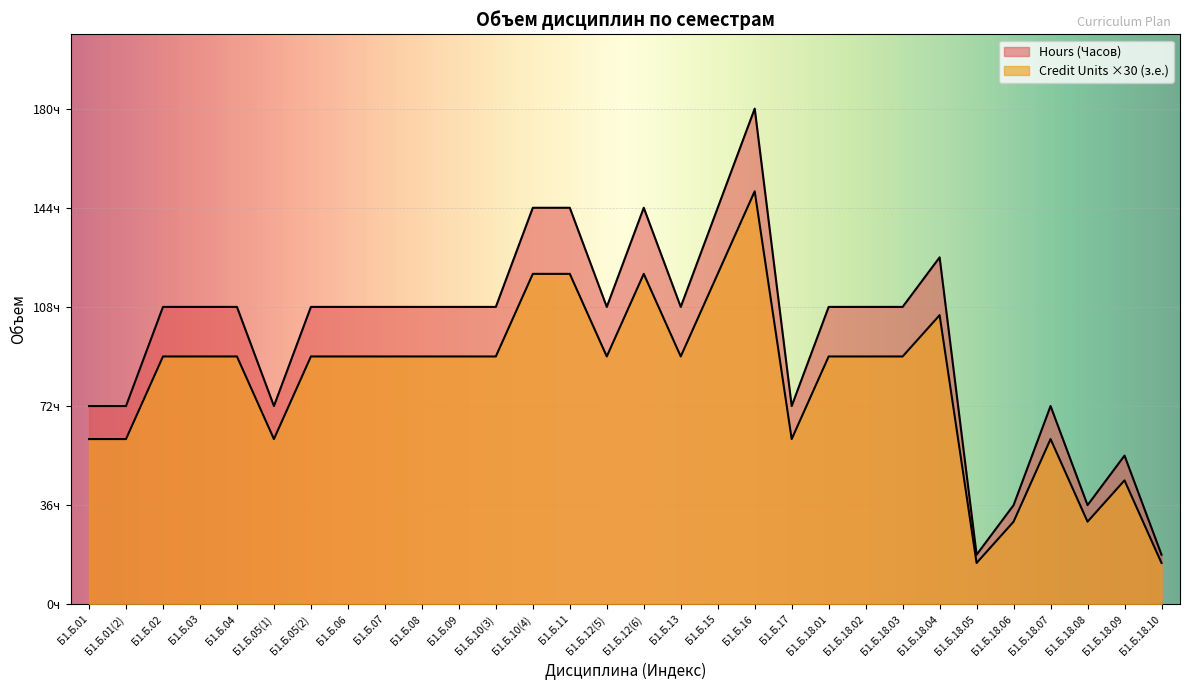

What is the label of the 19th point from the left?

Б1.Б.16